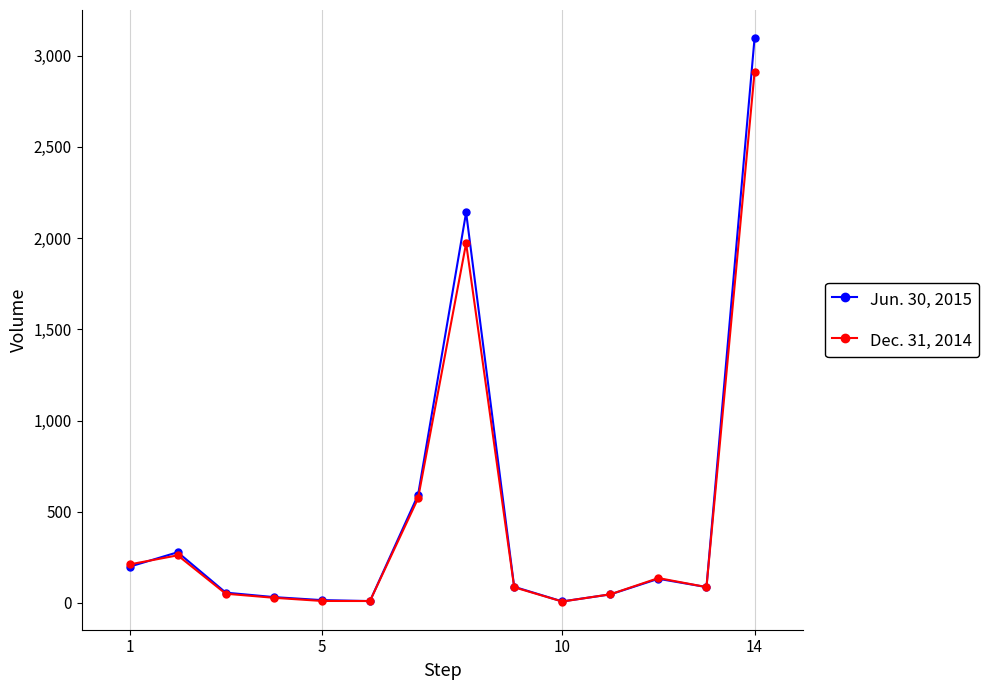

Does the chart have visible grid lines?

Yes